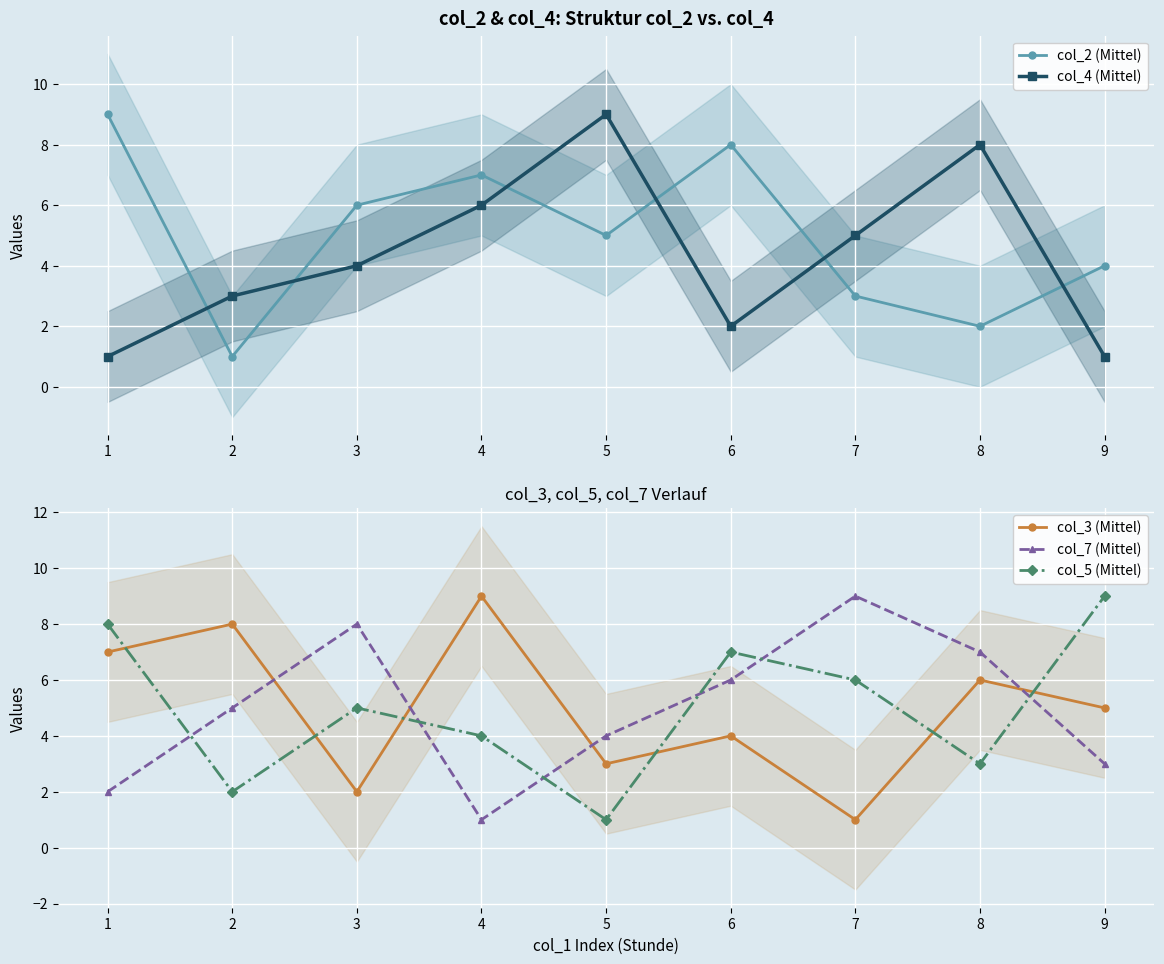

How many intersections are there between col_3 (Mittel) and col_2 (Mittel)?

5